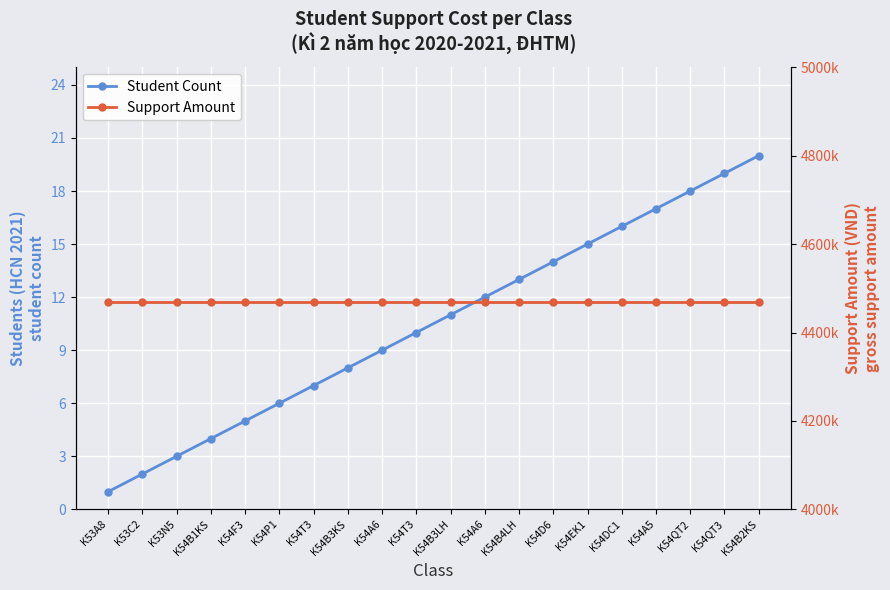

What is the label of the 18th point from the left?

K54QT2